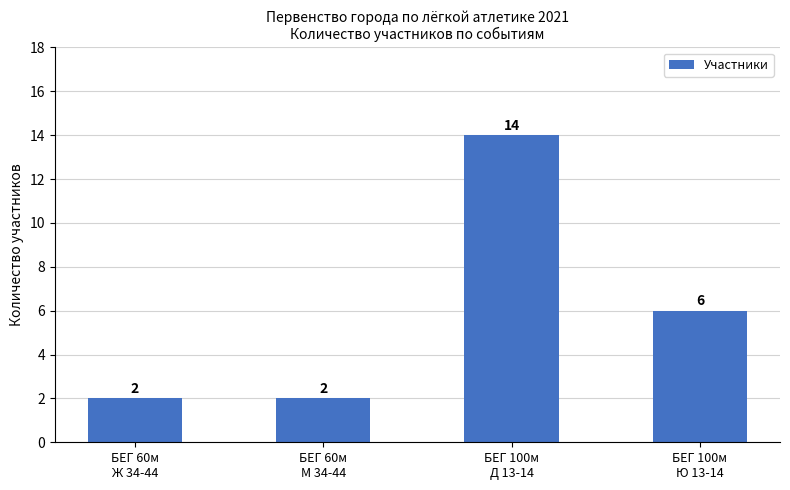

What is the difference between the maximum and minimum values?

12